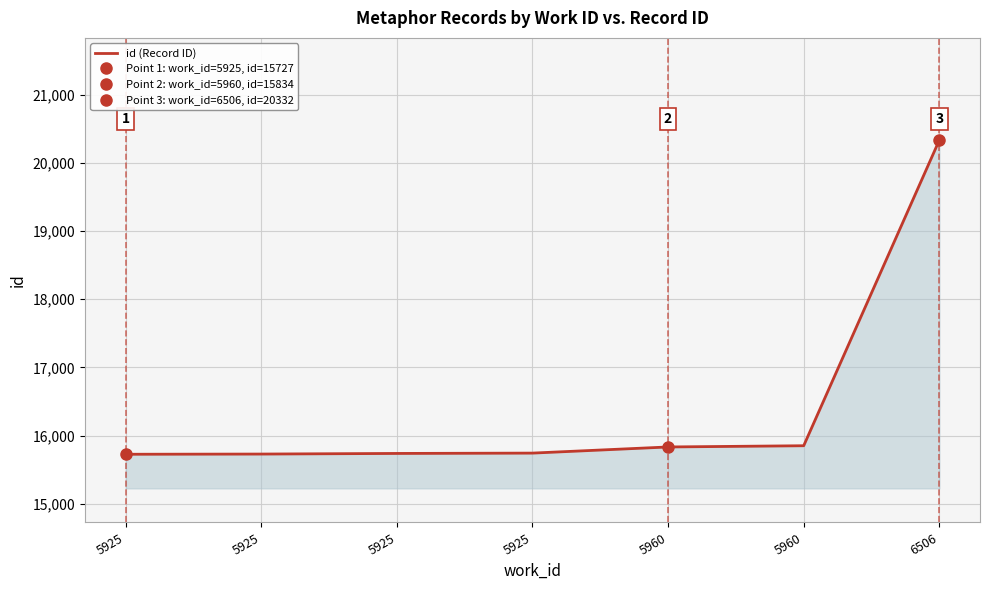

Rank the categories by value from lowest to highest.

5925, 5925, 5925, 5925, 5960, 5960, 6506